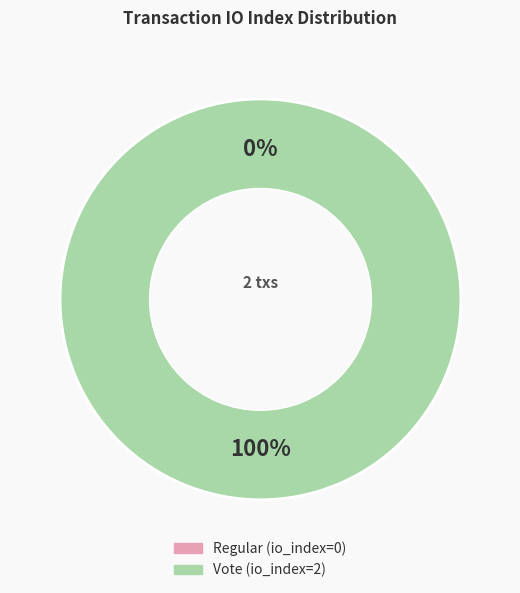

Count the number of slices in the pie.

2